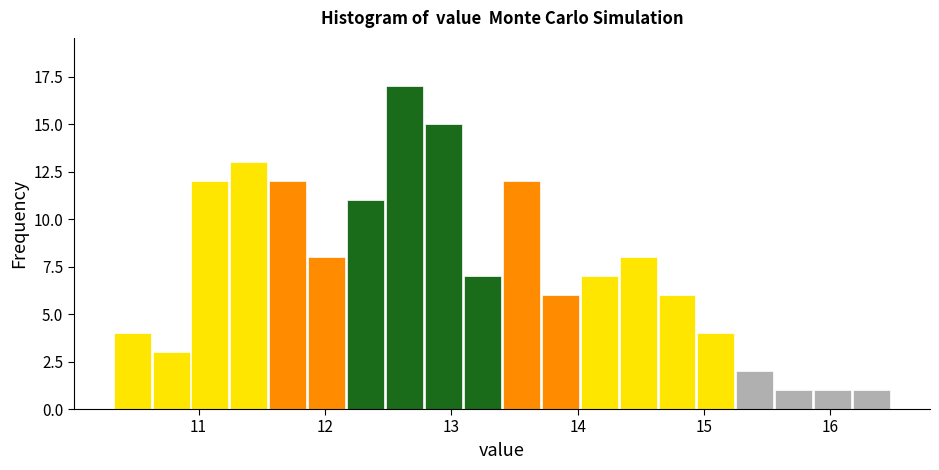

Around what value on the x-axis is the tallest bar? Give the approximate position of its centre, as read against the axis.

12.6